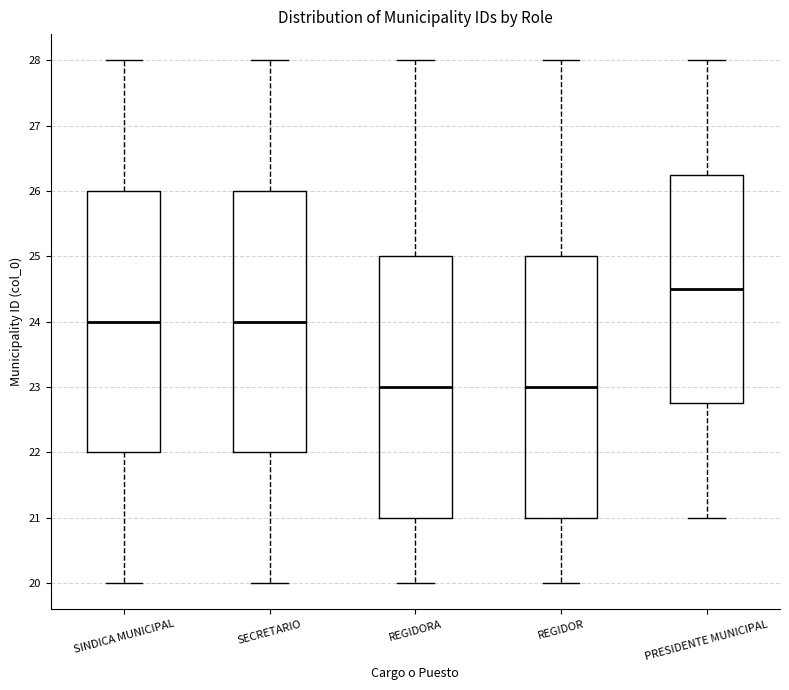

Reading left to right, read every box against the y-axis: the position of its median line, the range the box covers, and the ends of its whiskers. The values are not printed on the chart, so give them approximately, as read against the axis.

SINDICA MUNICIPAL: median 24.0, box 22.0 to 26.0, whiskers 20.0 to 28.0
SECRETARIO: median 24.0, box 22.0 to 26.0, whiskers 20.0 to 28.0
REGIDORA: median 23.0, box 21.0 to 25.0, whiskers 20.0 to 28.0
REGIDOR: median 23.0, box 21.0 to 25.0, whiskers 20.0 to 28.0
PRESIDENTE MUNICIPAL: median 24.5, box 22.8 to 26.3, whiskers 21.0 to 28.0